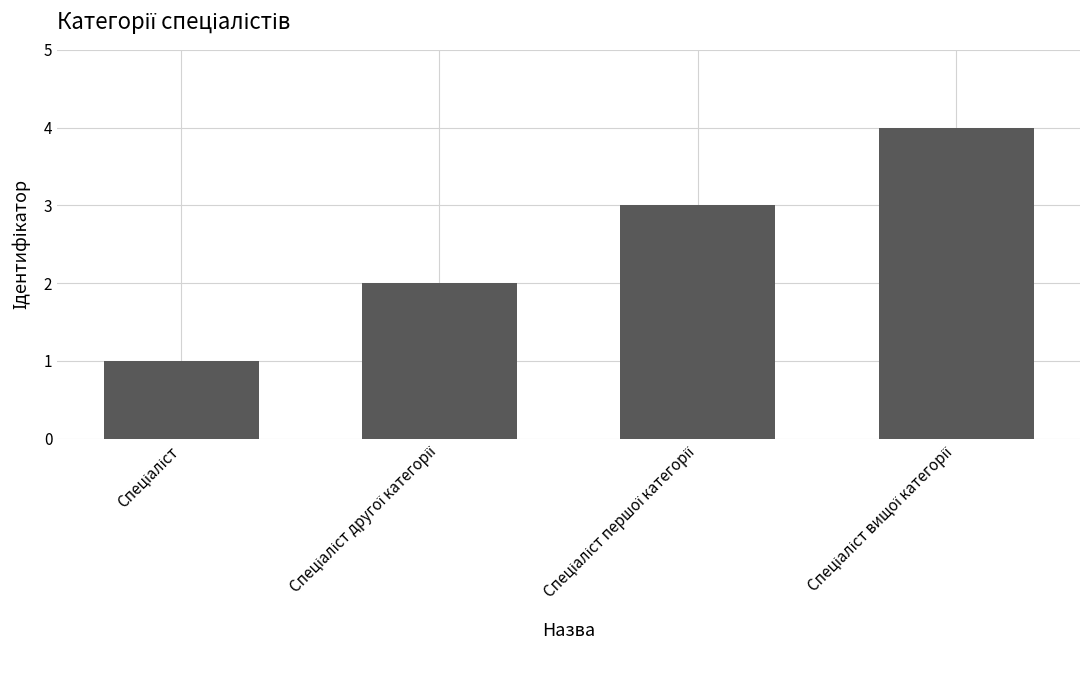

What is the difference between the maximum and minimum values?

3